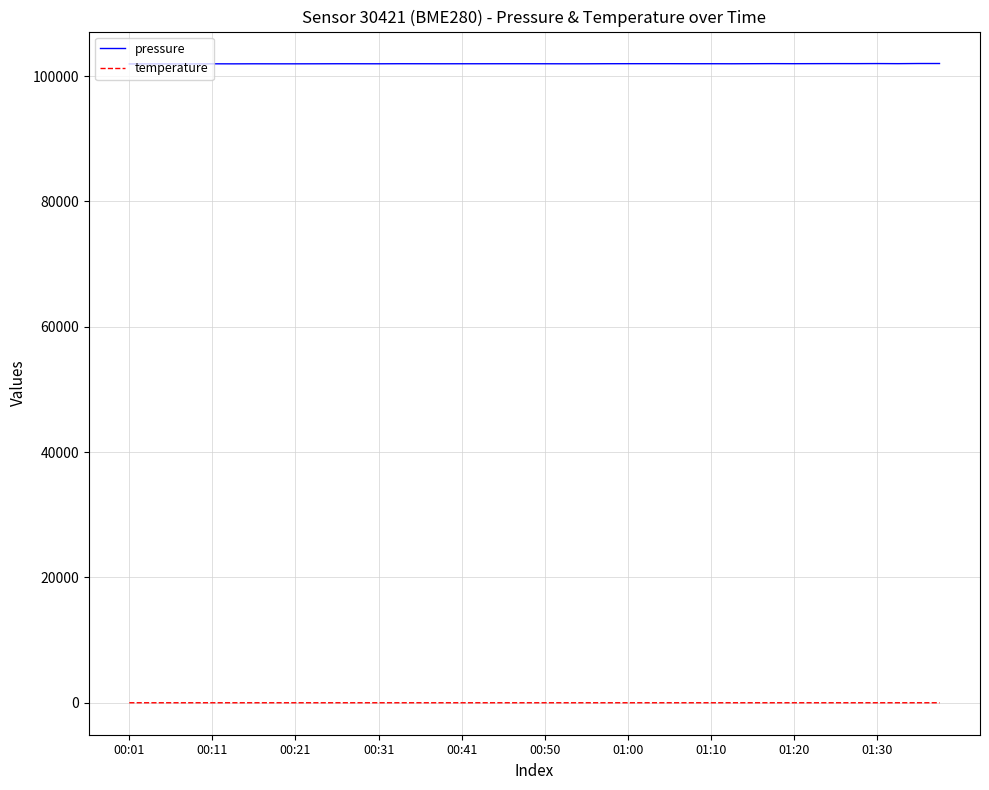

List the series in order of their overall mean, highest first.

pressure, temperature